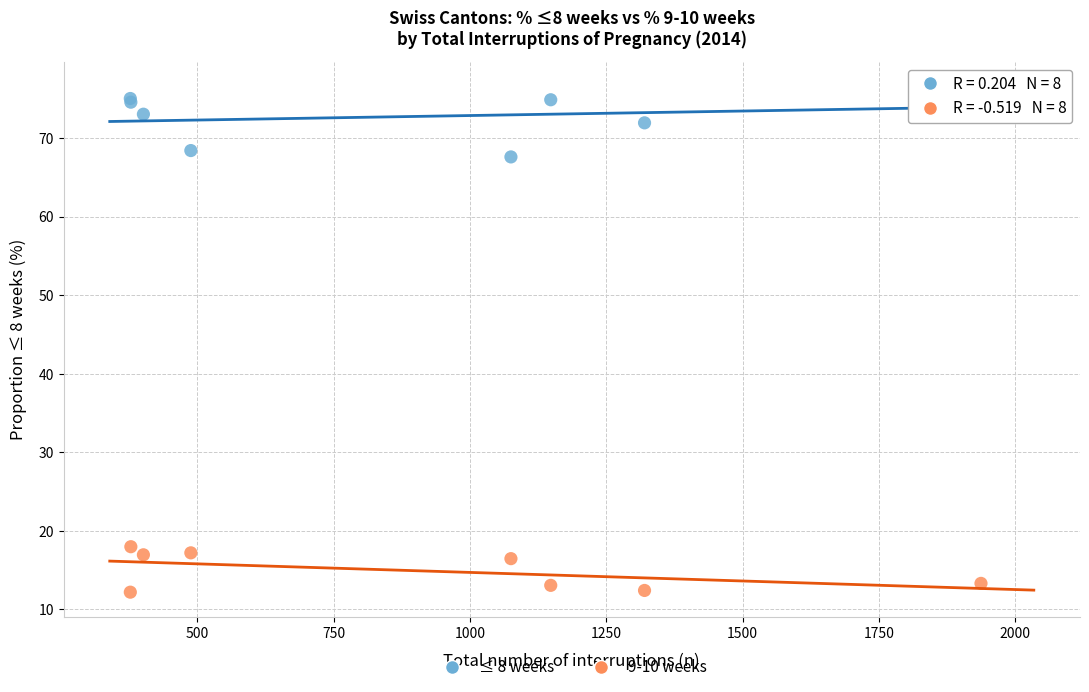

Across all series, what Y value is closest to 44?

67.6